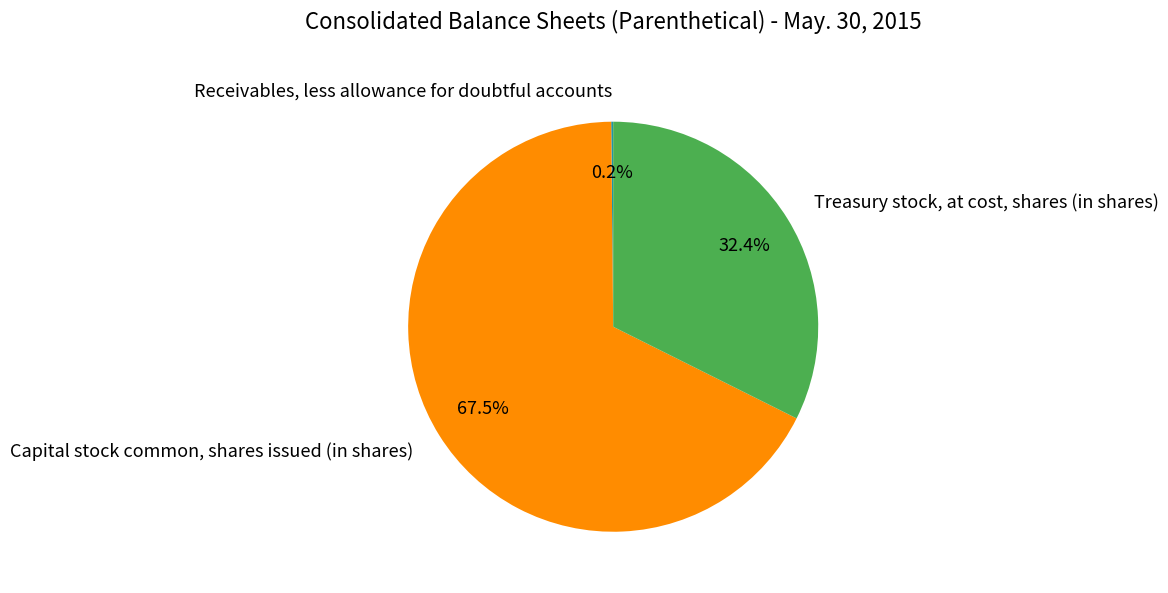

Is there any slice that represents more than half of the pie?

Yes